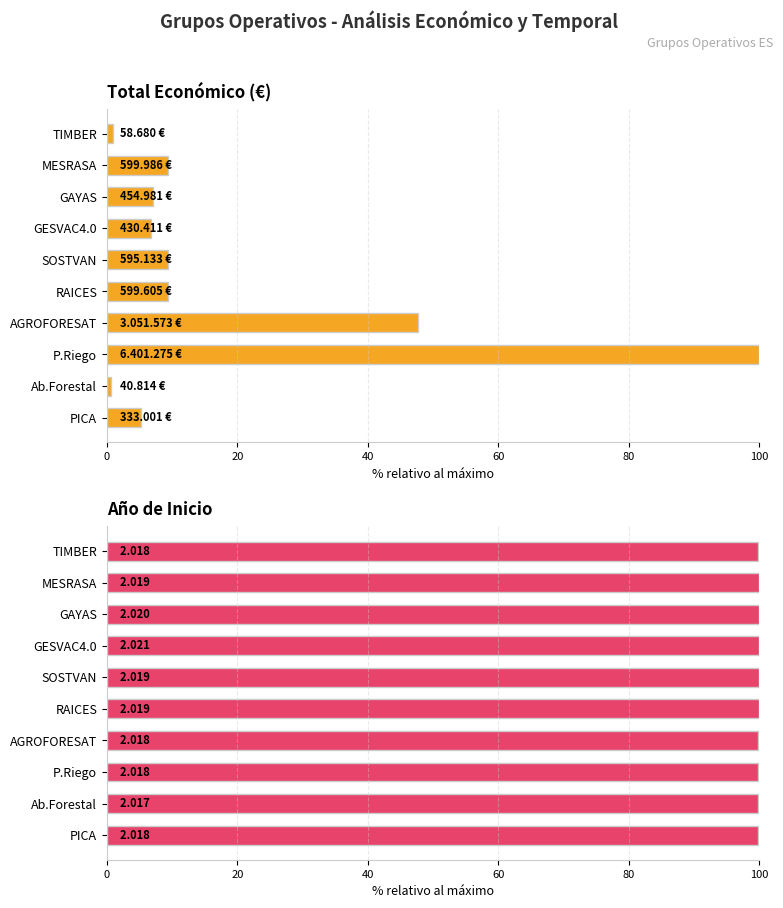

The value of Total Económico (€) at AGROFORESAT is 47.7. True or false?

True